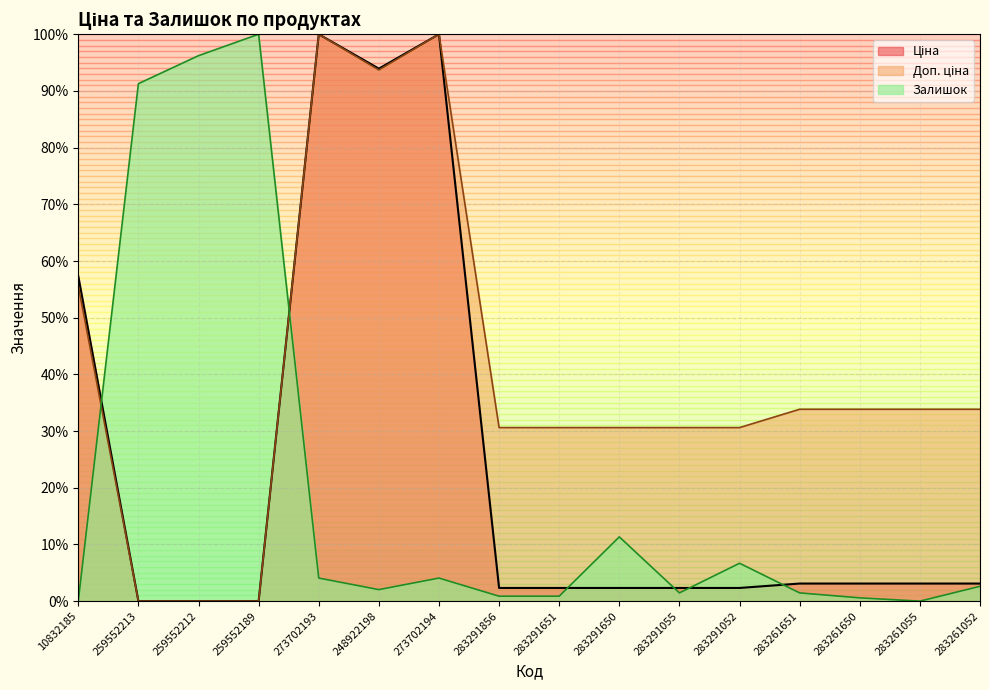

In Ціна, how many points are higher than both neighbors (excluding endpoints)?

2